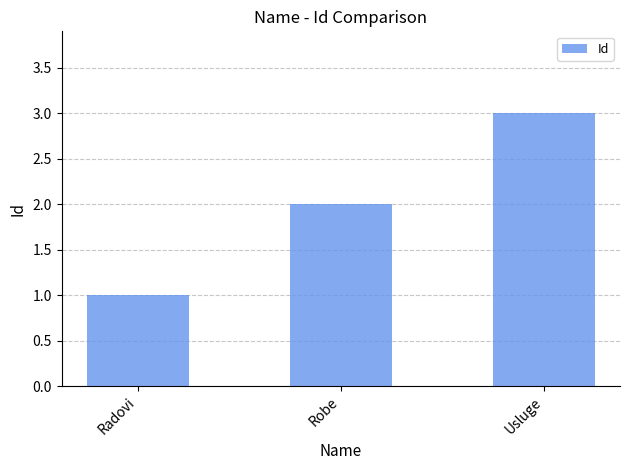

Between Radovi and Robe, which is larger?

Robe